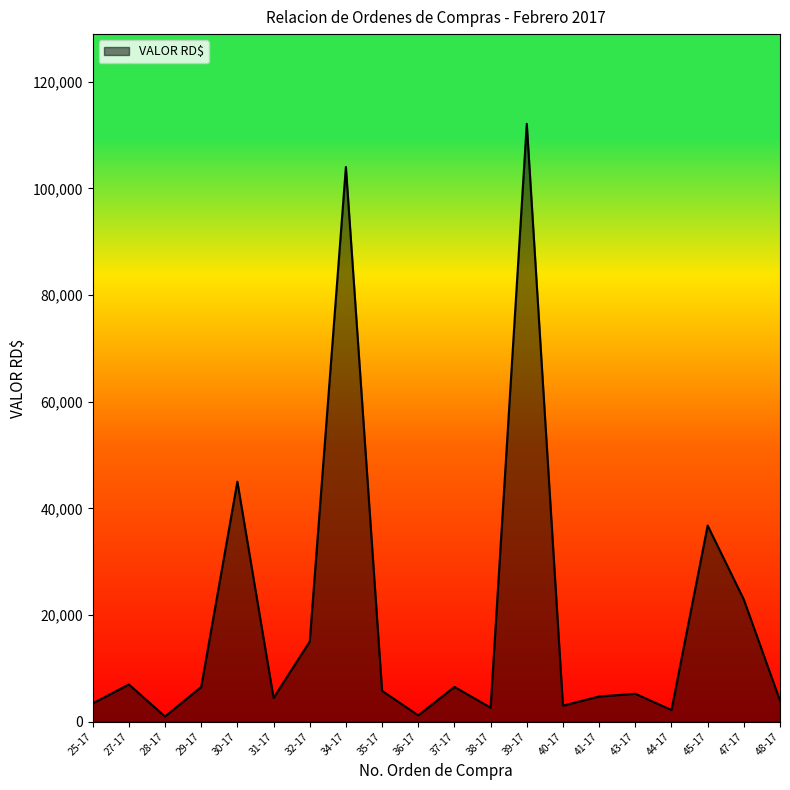

True or false: the data shows 3410.1 at 25-17.

True